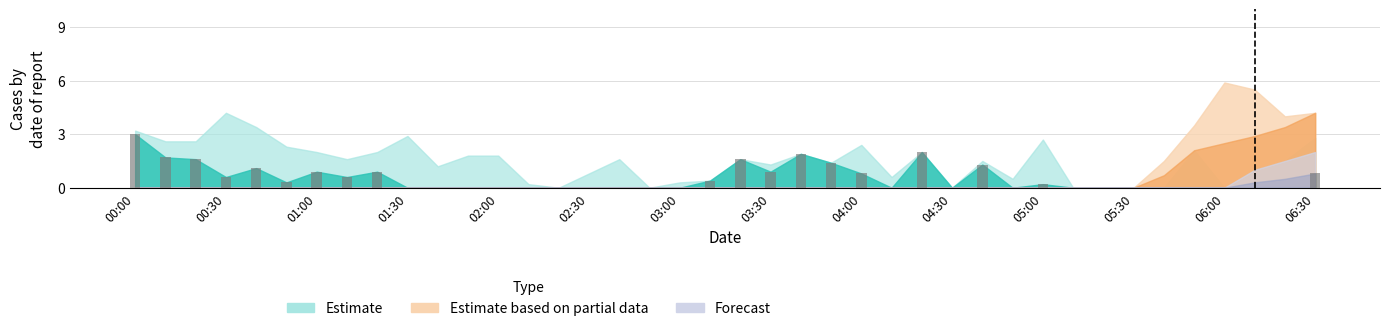

What is the greatest value displayed?

3.0